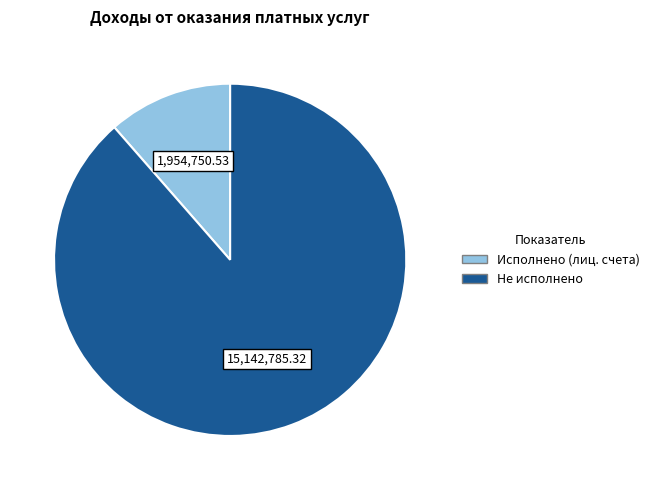

Is there a majority slice in this chart?

Yes